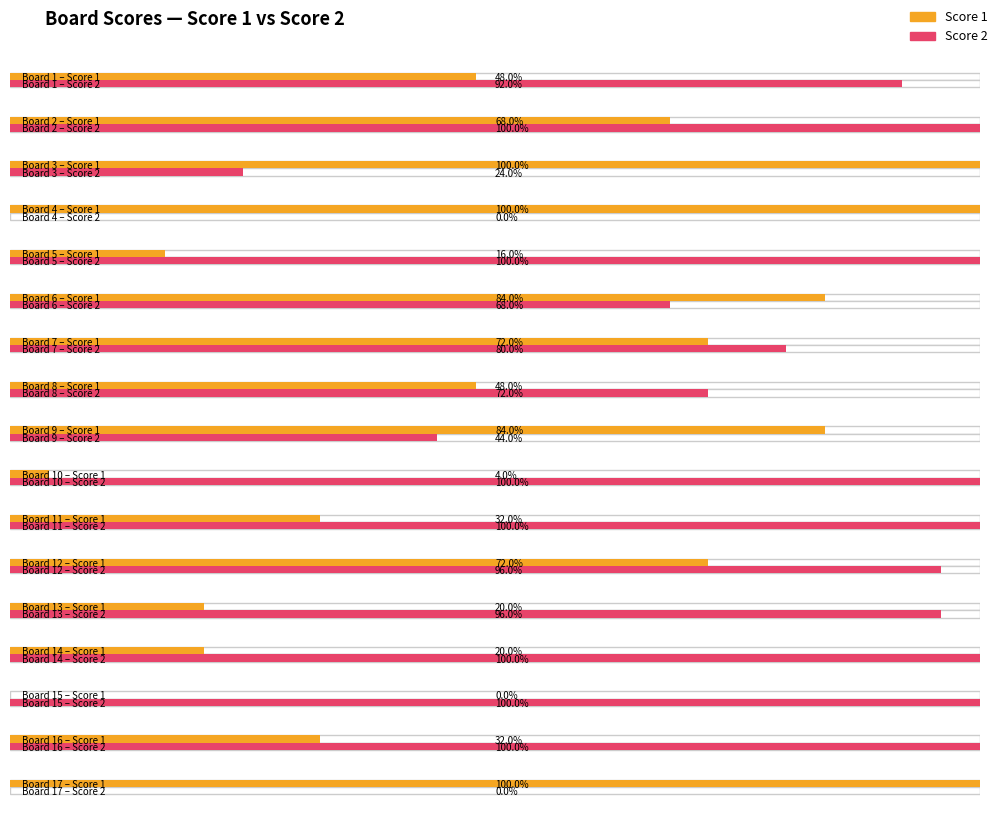

List the series in order of their overall mean, highest first.

Score 2, Score 1